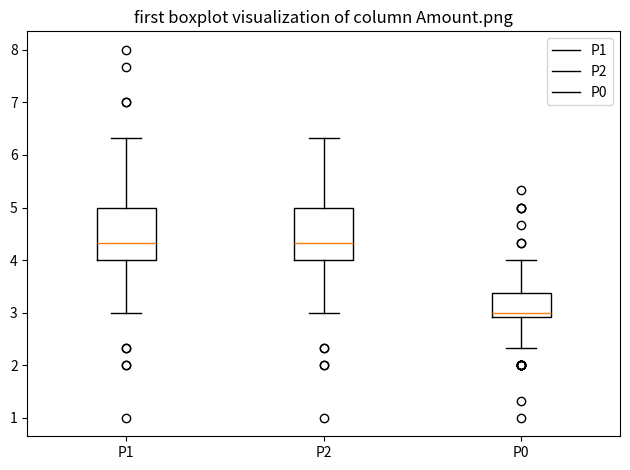

Reading left to right, read every box against the y-axis: the position of its median line, the range the box covers, and the ends of its whiskers. The values are not printed on the chart, so give them approximately, as read against the axis.

P1: median 4.3, box 4.0 to 5.0, whiskers 3.0 to 6.3
P2: median 4.3, box 4.0 to 5.0, whiskers 3.0 to 6.3
P0: median 3.0, box 2.9 to 3.4, whiskers 2.3 to 4.0